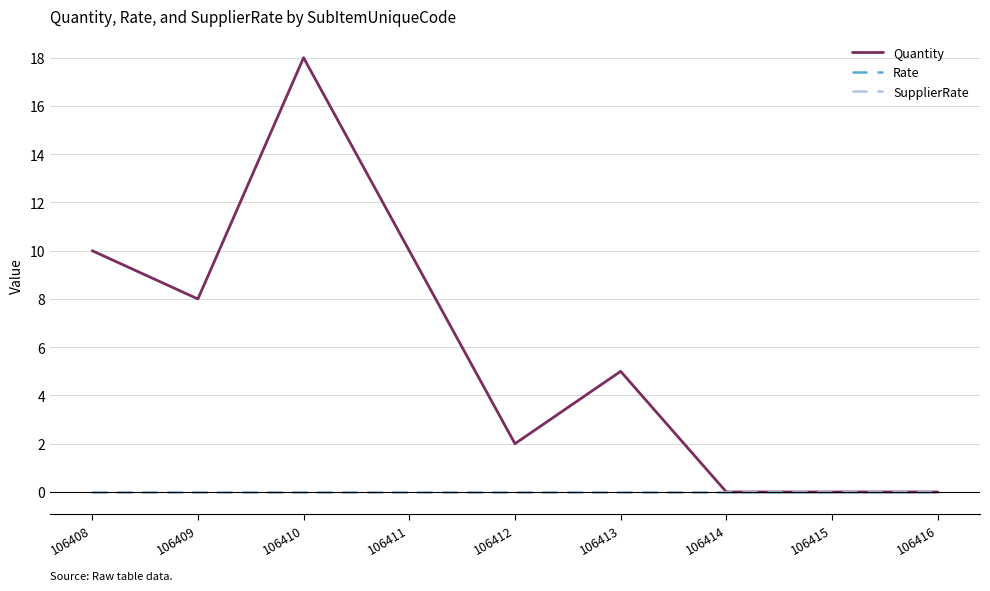

What is the difference between the highest and lowest values at 106410?

18